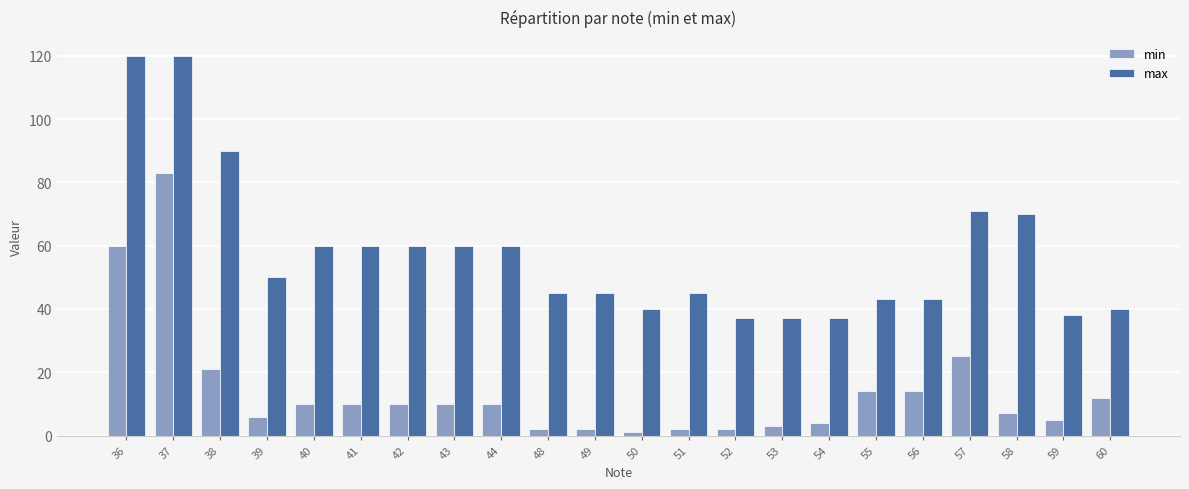

Rank the series at 36 from highest to lowest value.

max, min